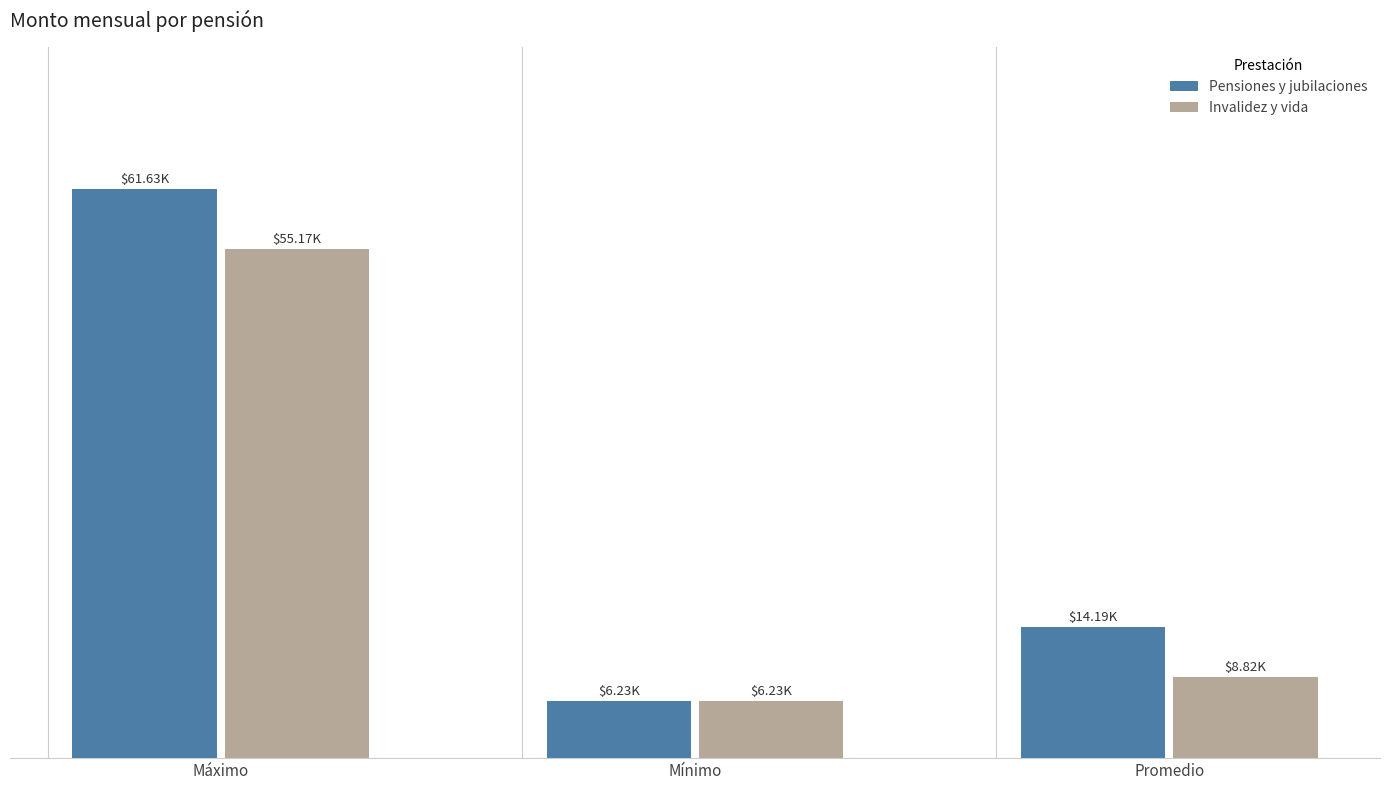

Which category has the lowest value in the Pensiones y jubilaciones series?

Mínimo